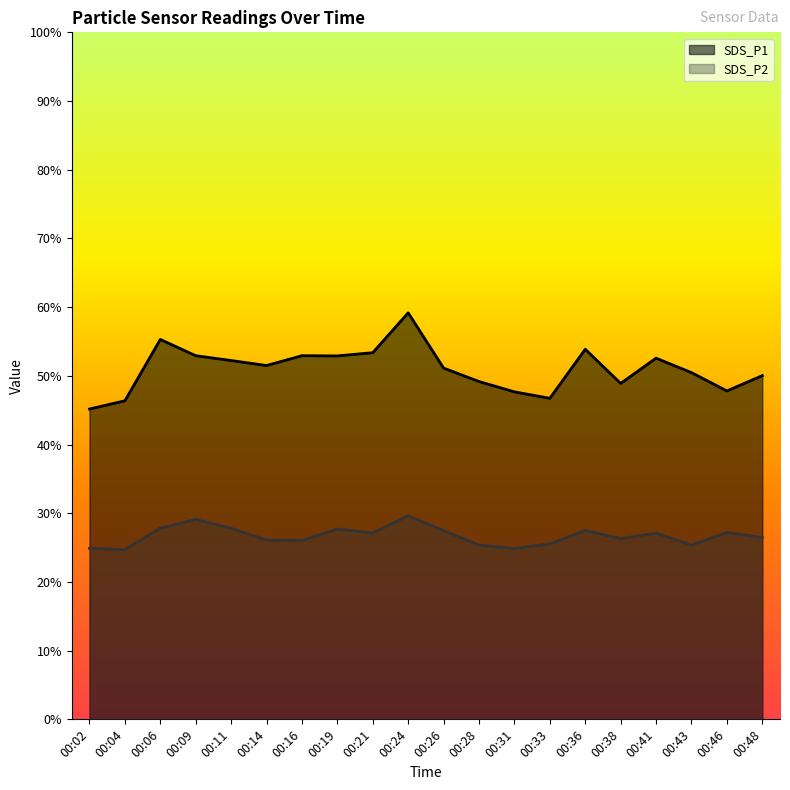

List the series in order of their peak value, highest first.

SDS_P1, SDS_P2